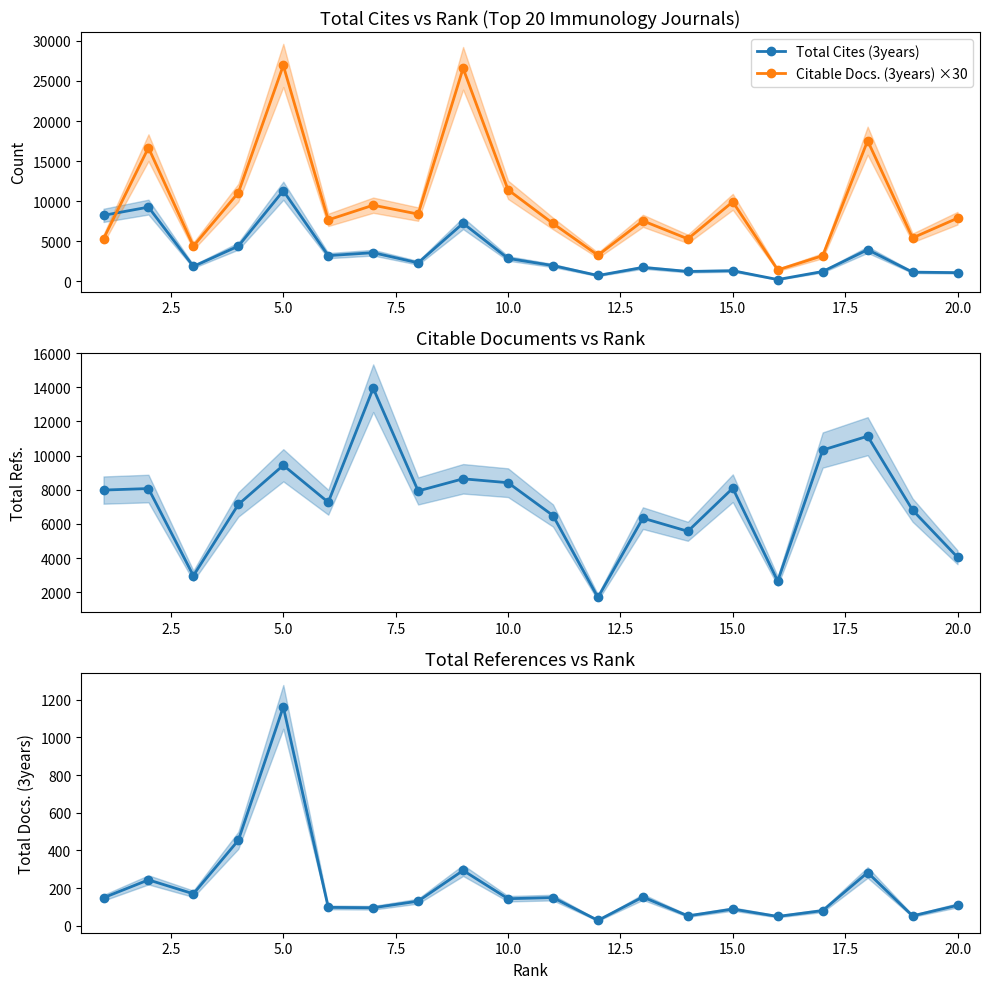

How many lines are shown in the chart?

4